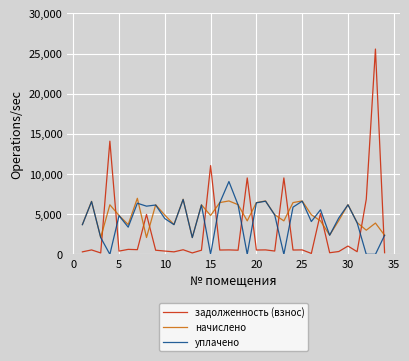

Which series has the largest range (max minus min)?

задолженность (взнос)